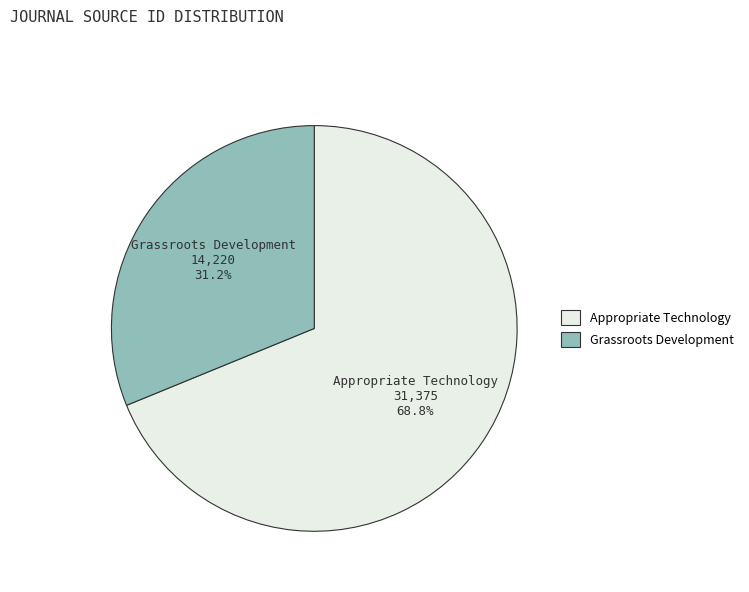

To the nearest percent, what is the difference between the largest and smallest slice percentages?

38%